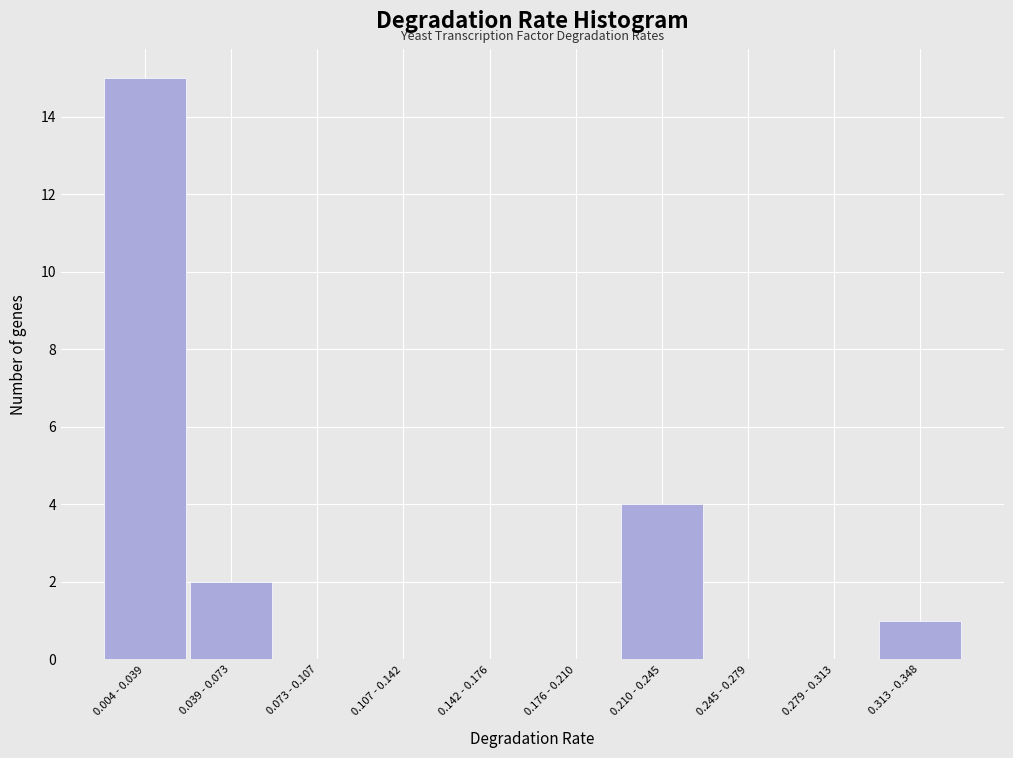

Reading right to left, extract all data points from this chart.

0.313 - 0.348=1	0.279 - 0.313=0	0.245 - 0.279=0	0.210 - 0.245=4	0.176 - 0.210=0	0.142 - 0.176=0	0.107 - 0.142=0	0.073 - 0.107=0	0.039 - 0.073=2	0.004 - 0.039=15